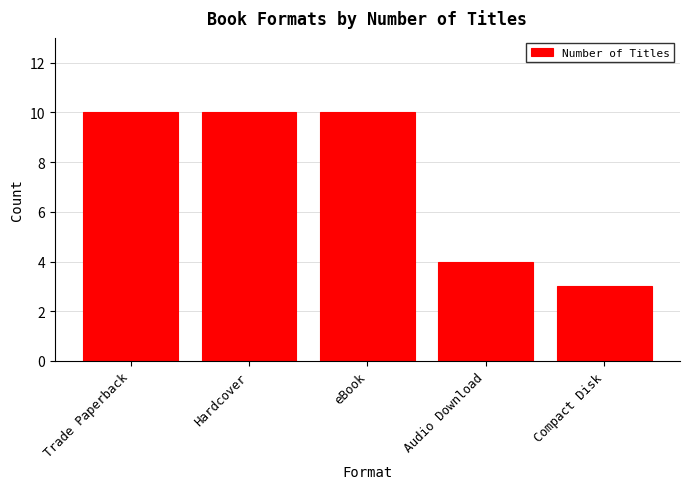

The value at Compact Disk is 3. True or false?

True